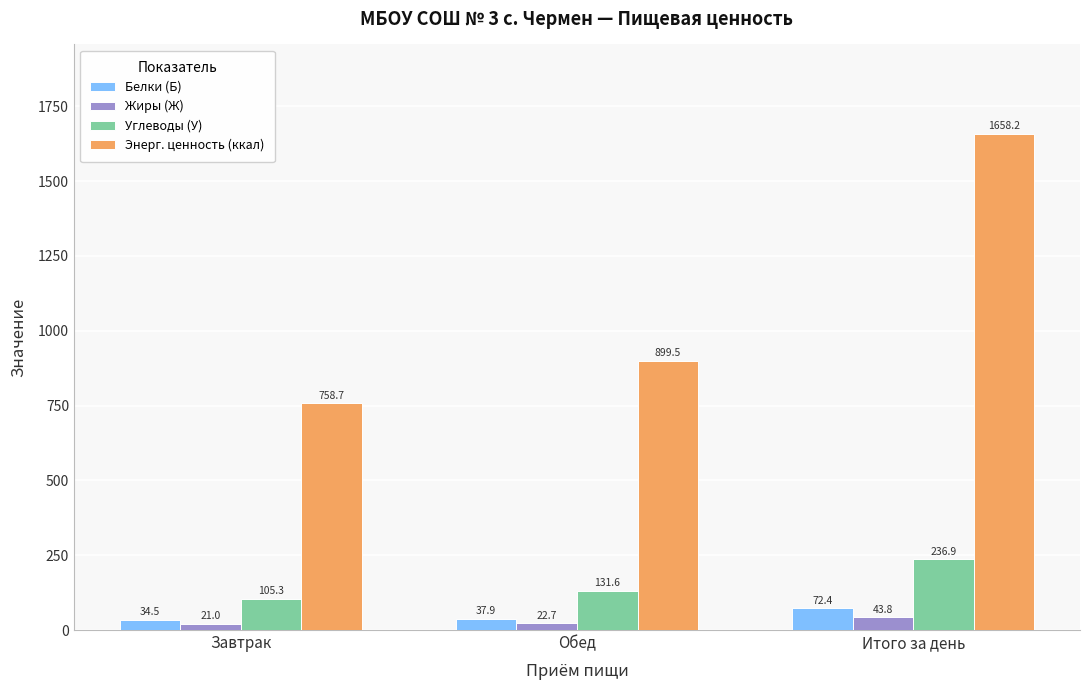

What is the label of the 2nd bar from the right?

Обед